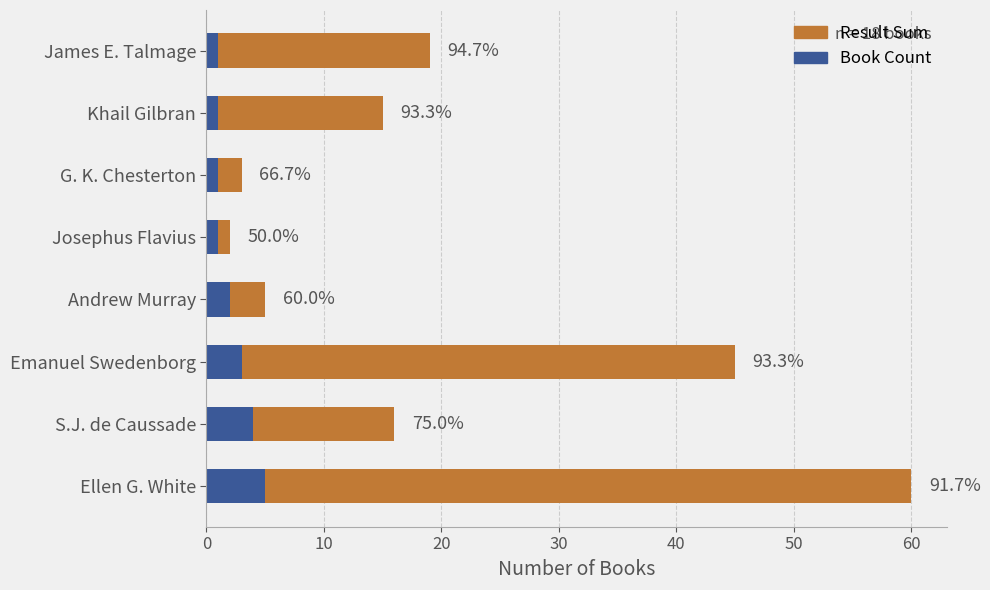

What are all the series names shown in the legend?

Result Sum, Book Count